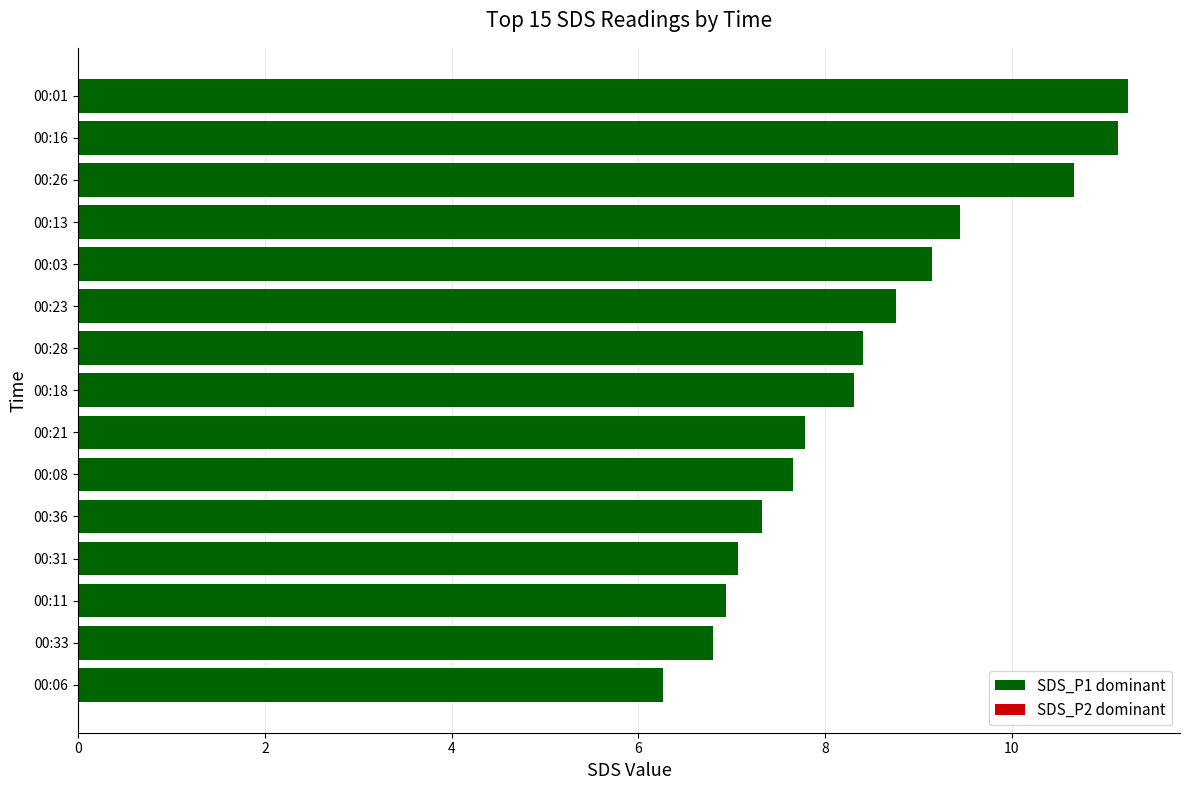

What is the maximum value shown in the chart?

11.2